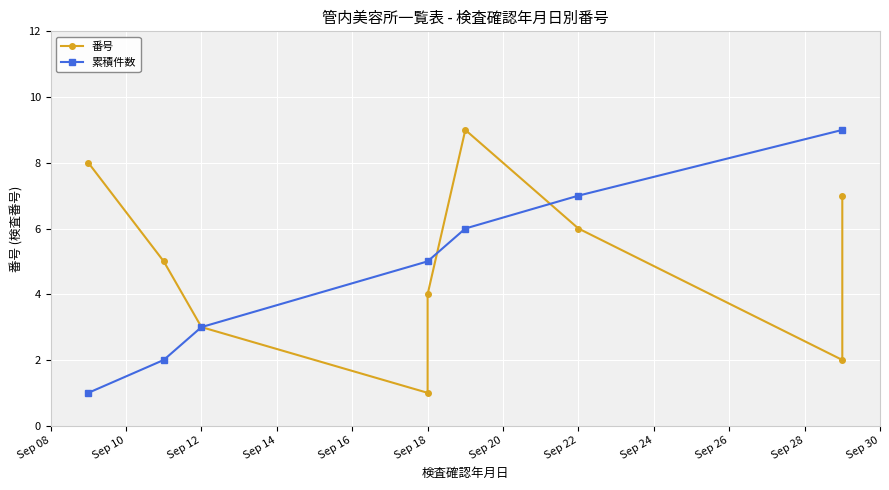

What is the label of the 7th point from the left?

2025-09-29